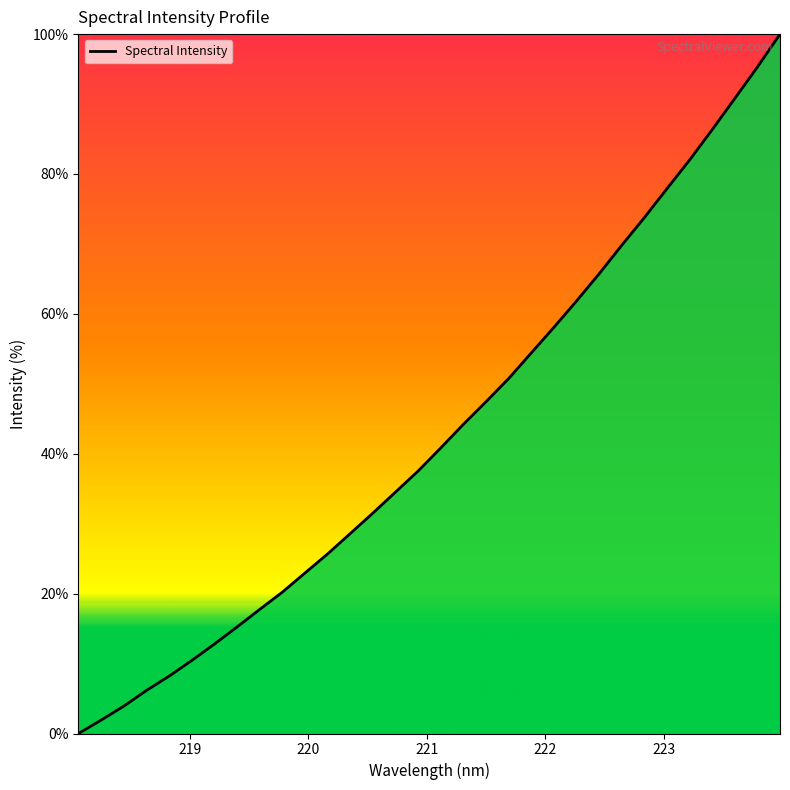

What is the greatest value displayed?

100.0